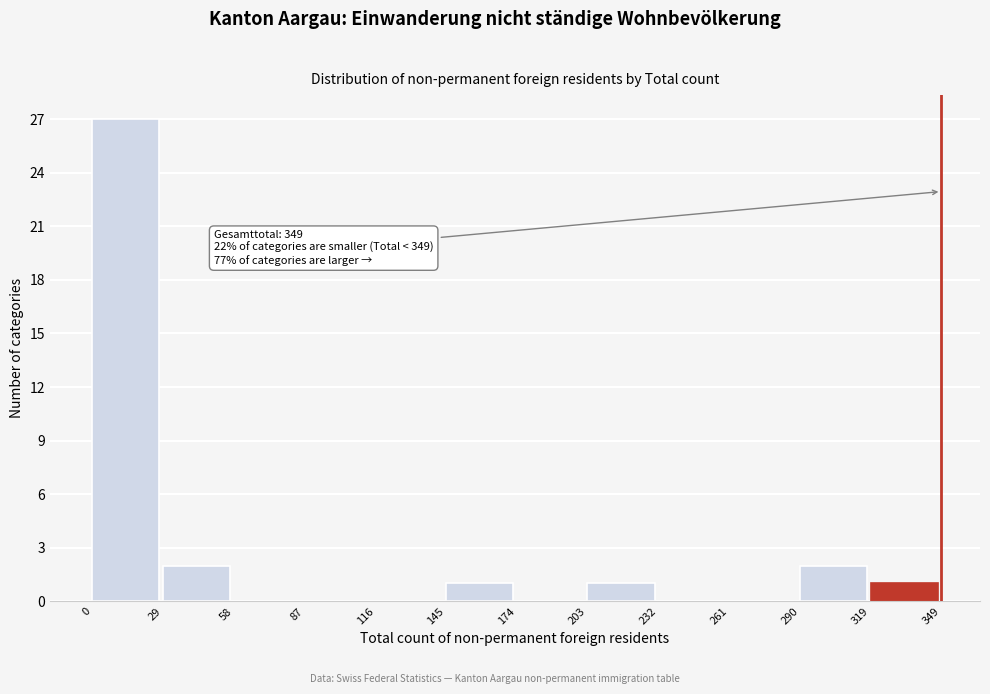

Which range on the x-axis has the tallest bar?

0 to 29